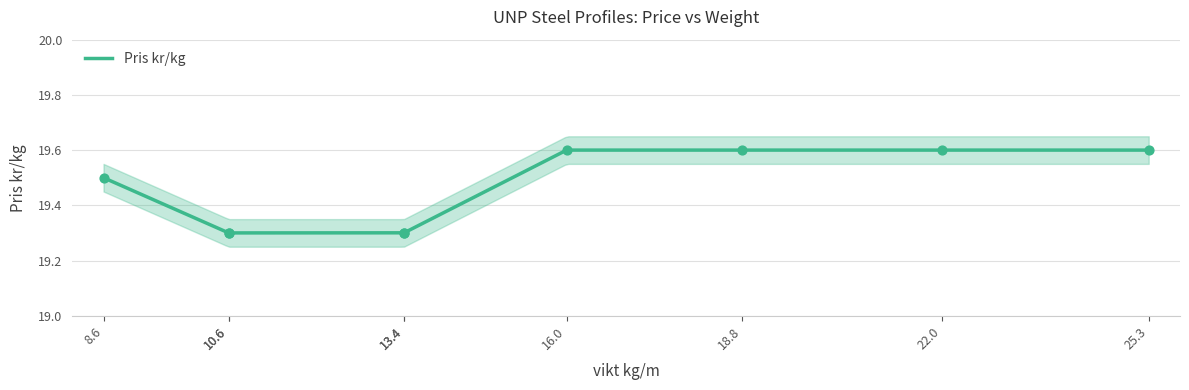

Approximately how many times larger is the value at 8.6 compared to 13.4?

1.0